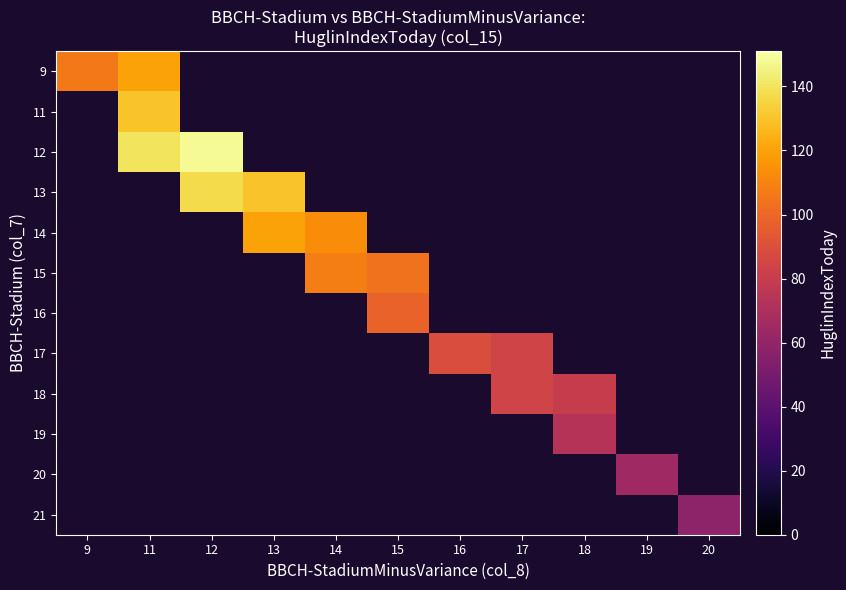

What is the sum of the 13 values at 13 and 12?

267.0